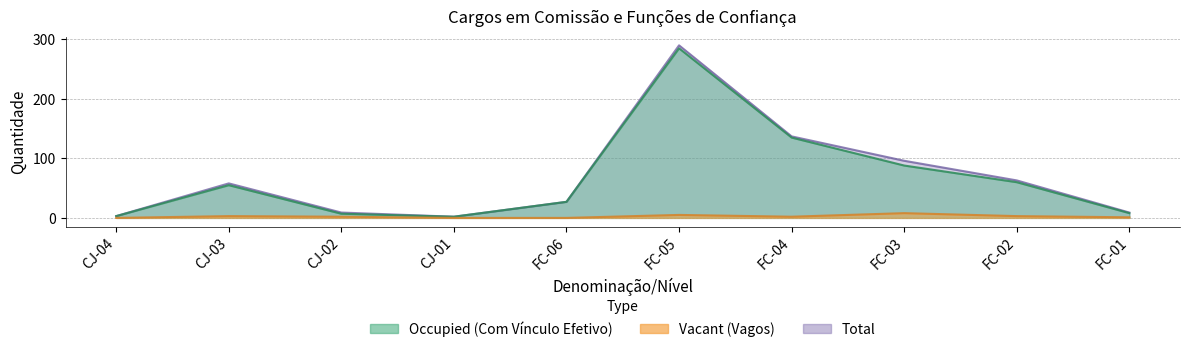

Is the value of Vacant (Vagos) at CJ-04 greater than the value of Total at FC-02?

No